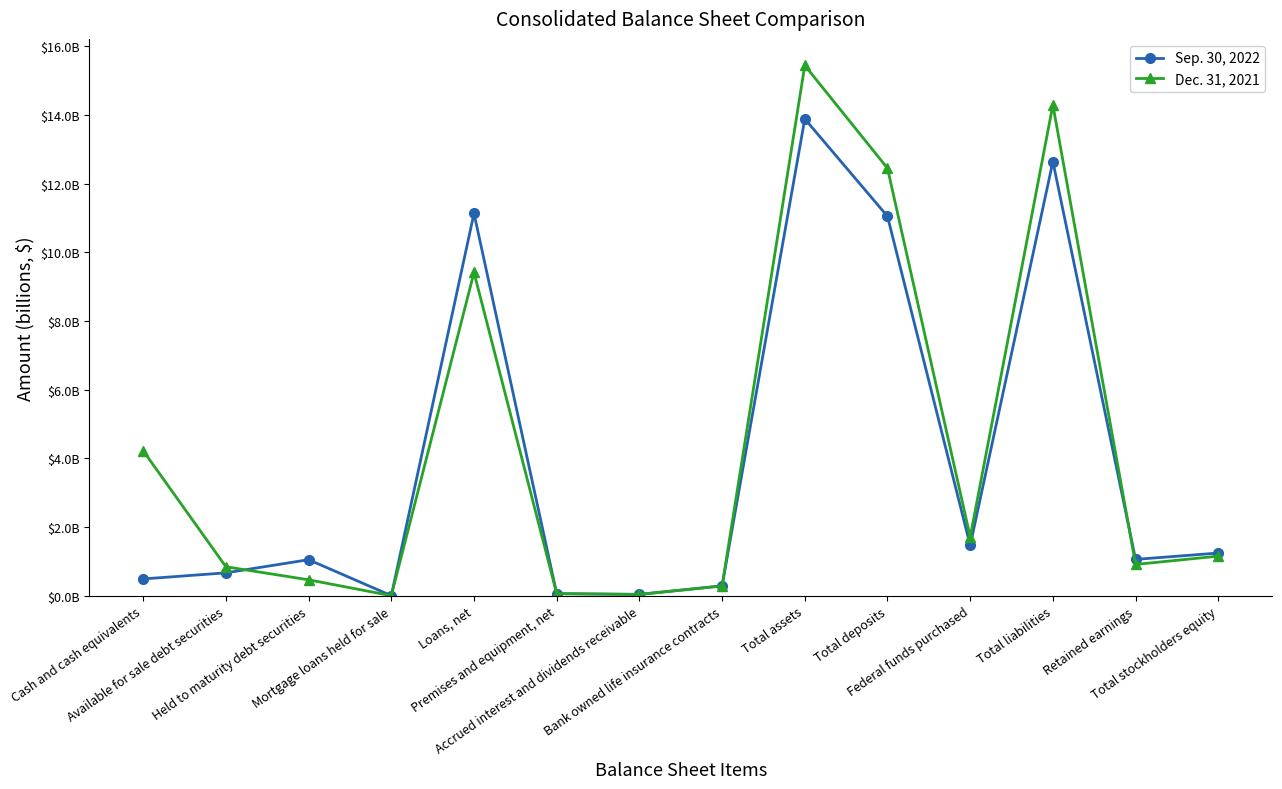

Rank the series by their maximum value, from highest to lowest.

Dec. 31, 2021, Sep. 30, 2022